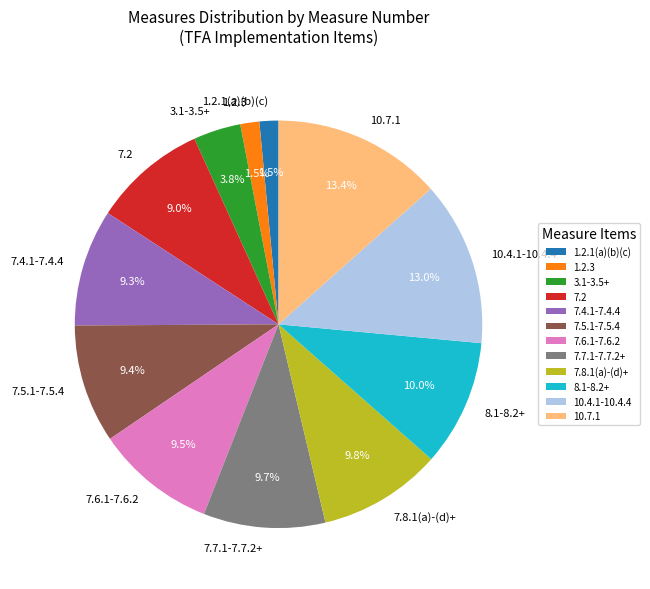

How many segments does this pie chart have?

12